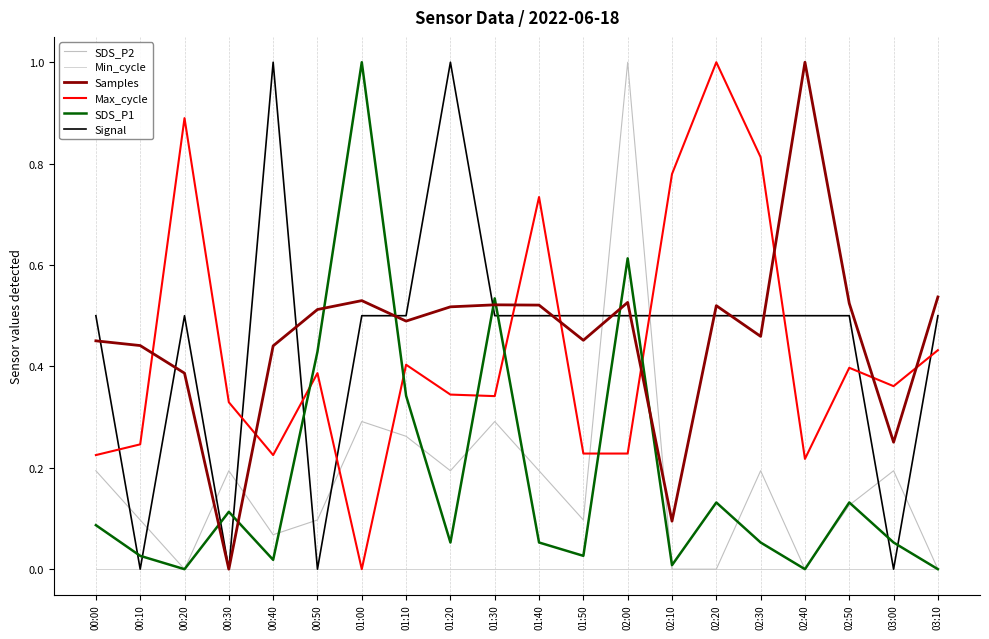

How many intersections are there between Samples and SDS_P2?

4